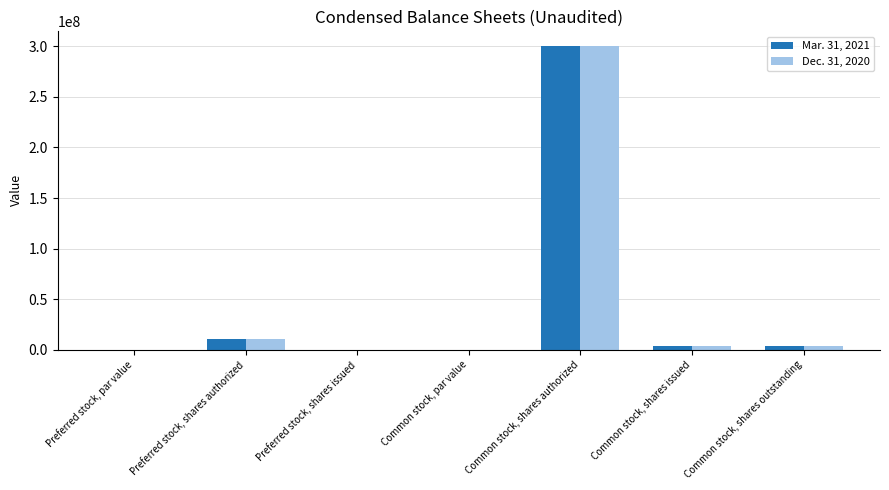

How many series are shown in this chart?

2